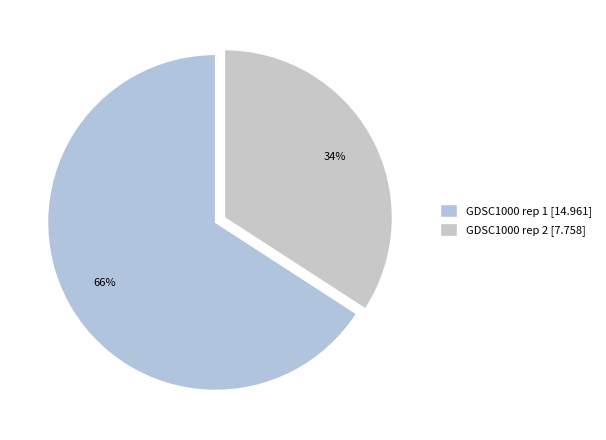

To the nearest percent, what is the difference between the largest and smallest slice percentages?

32%